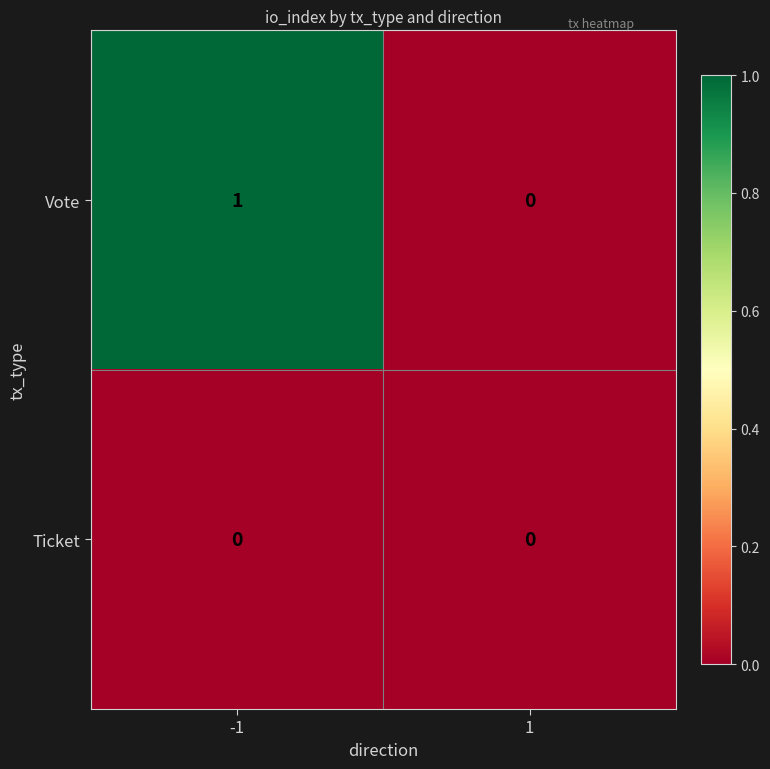

The Vote series shows -1 at 1. True or false?

False